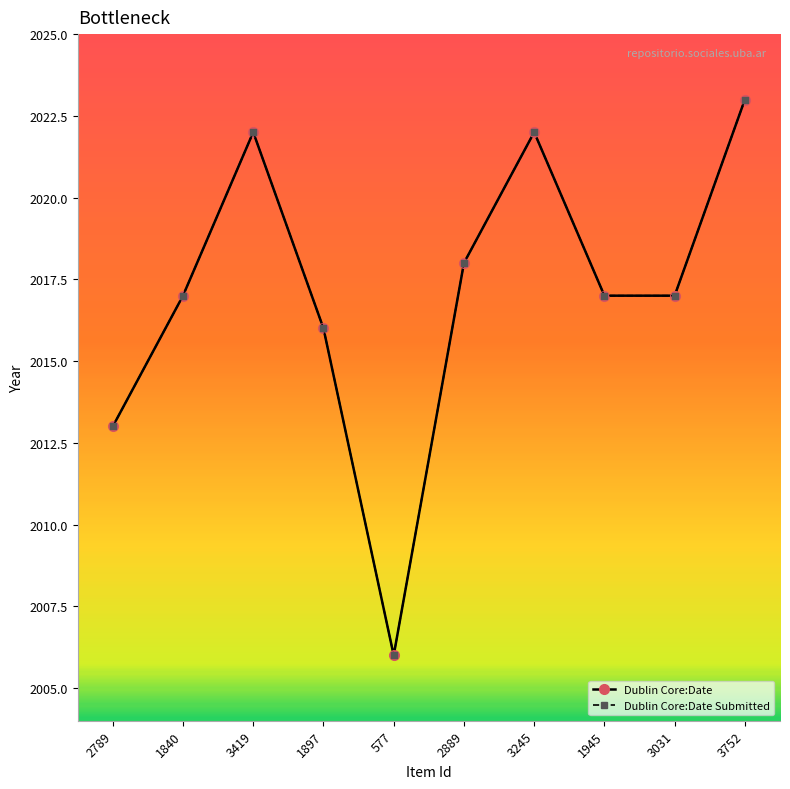

The Dublin Core:Date Submitted series shows 1262 at 2789. True or false?

False